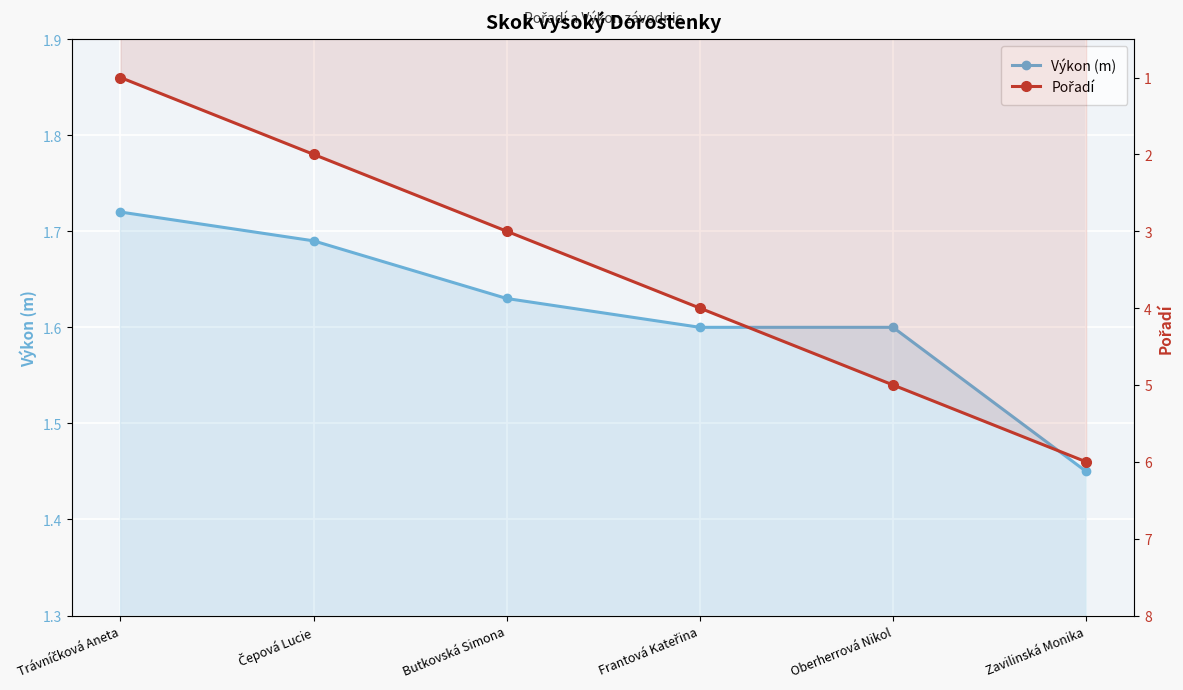

Which has a higher value, Oberherrová Nikol or Trávníčková Aneta?

Trávníčková Aneta